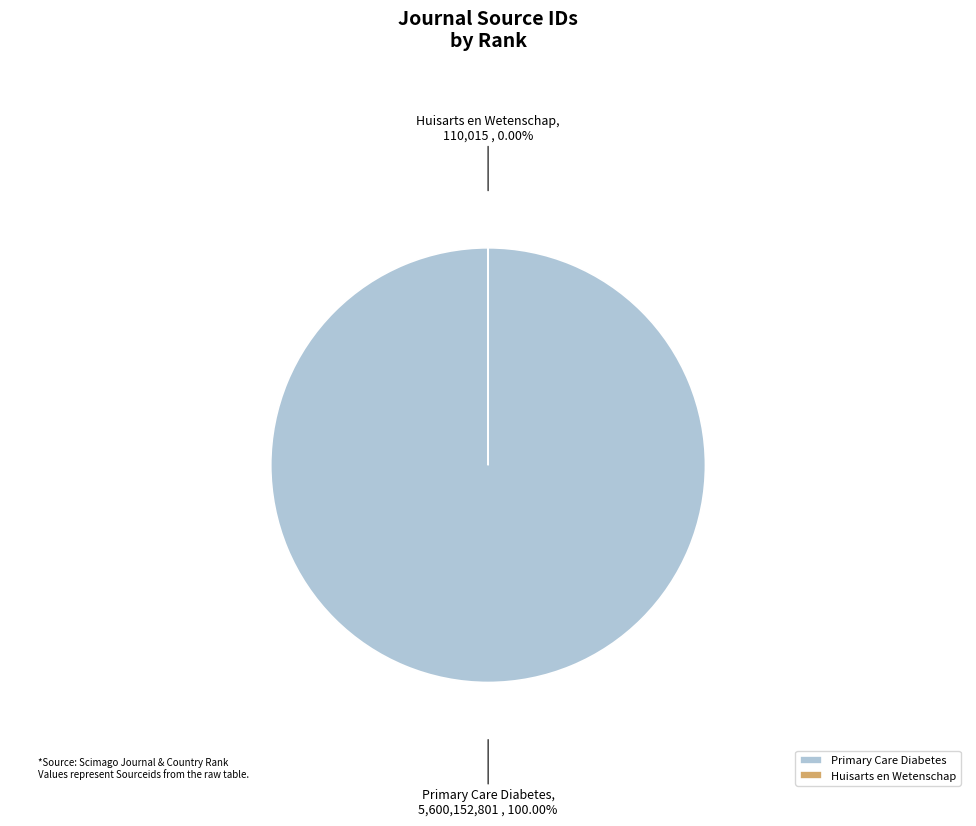

Rank the categories by value from lowest to highest.

Huisarts en Wetenschap, Primary Care Diabetes